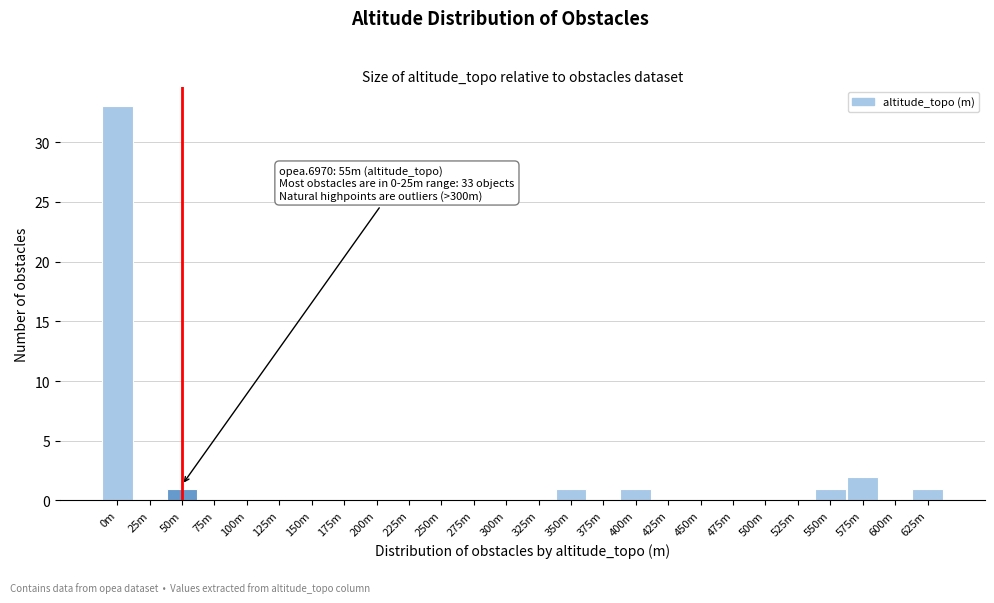

Reading left to right, transcribe all the data shown in this chart.

0m=33	25m=0	50m=1	75m=0	100m=0	125m=0	150m=0	175m=0	200m=0	225m=0	250m=0	275m=0	300m=0	325m=0	350m=1	375m=0	400m=1	425m=0	450m=0	475m=0	500m=0	525m=0	550m=1	575m=2	600m=0	625m=1